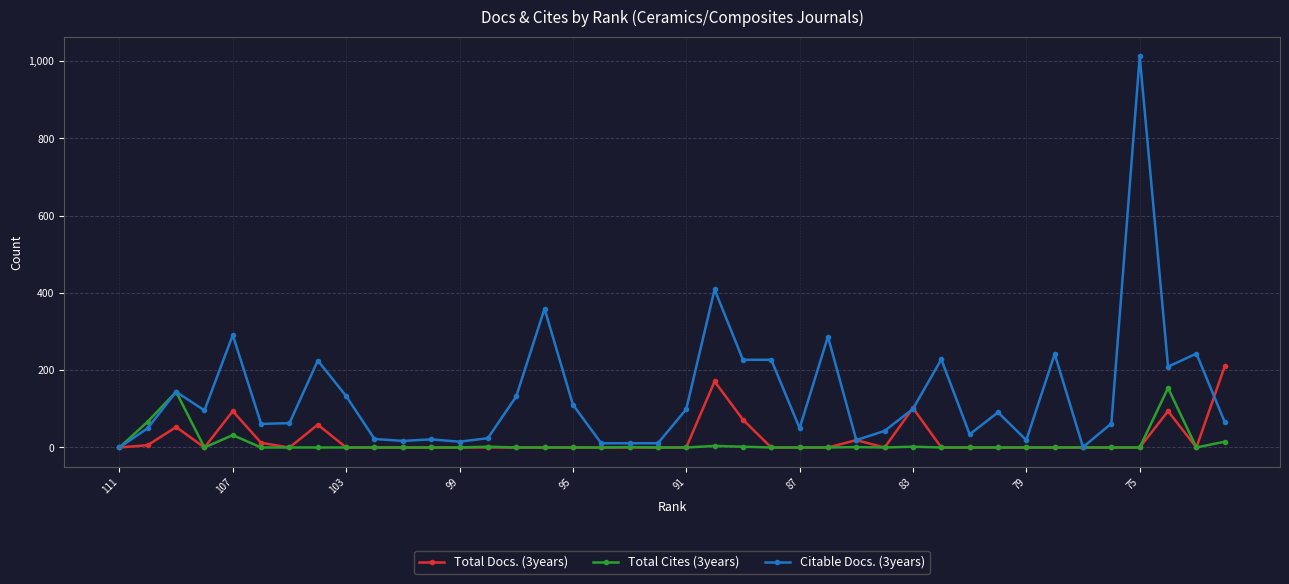

True or false: Total Docs. (3years) has more than 2 interior local peaks.

True